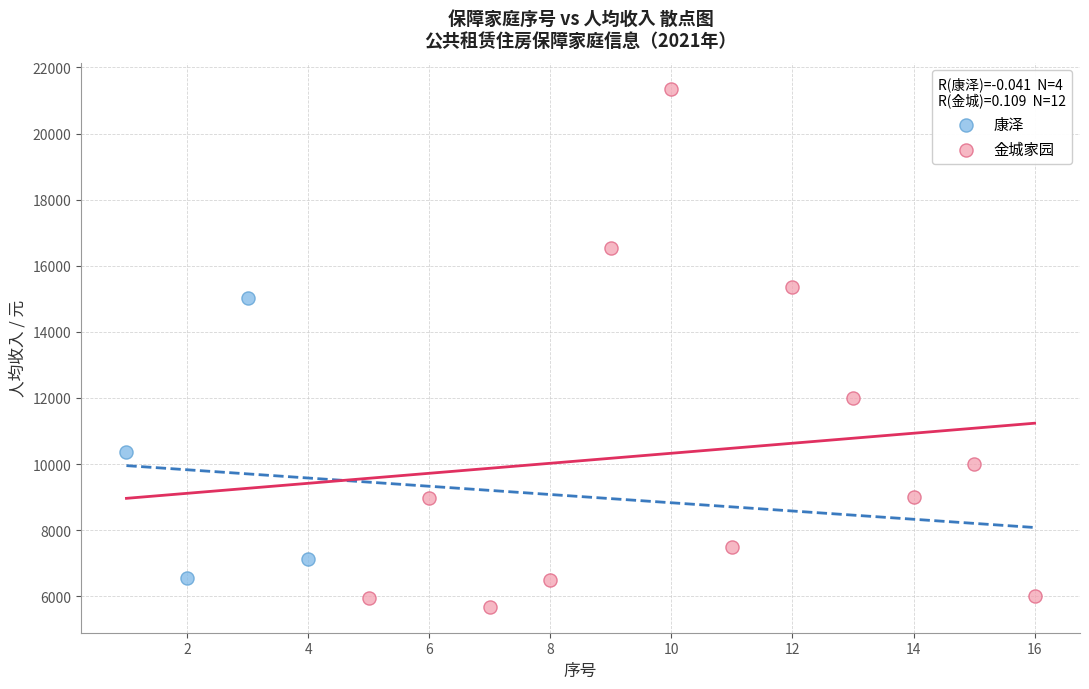

What are all the series names shown in the legend?

康泽, 金城家园